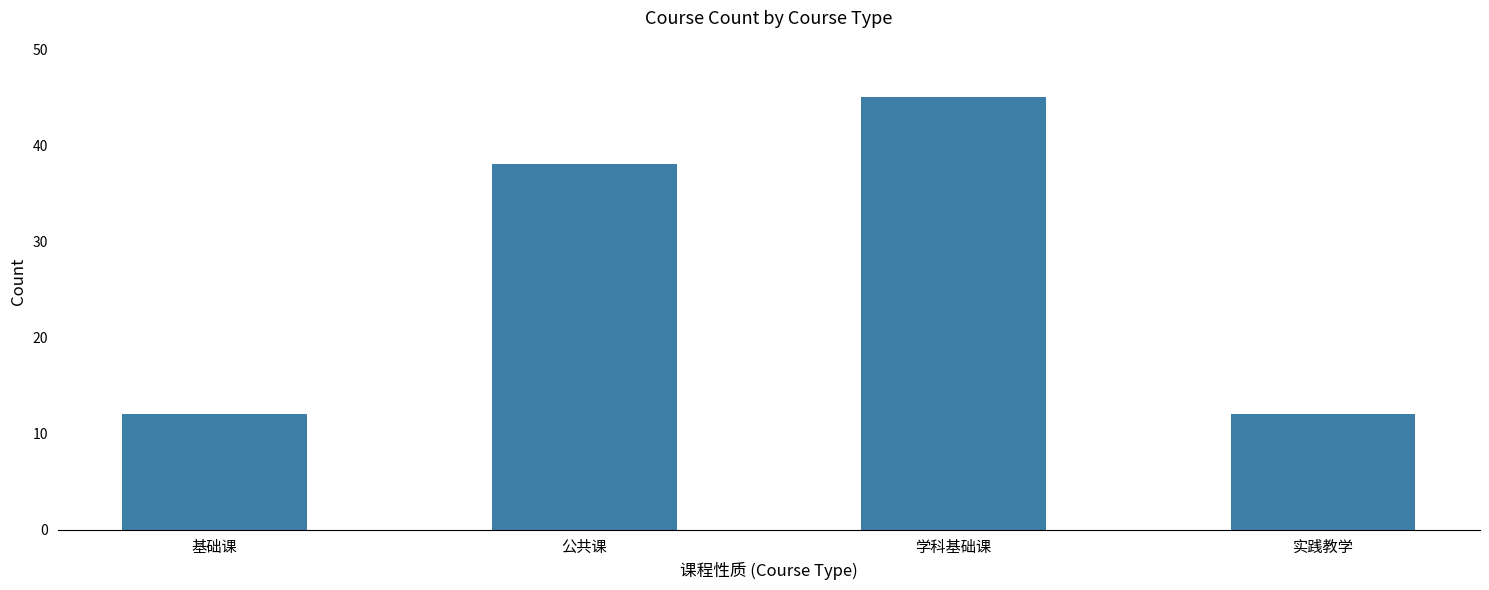

Reading left to right, what are all the values shown in this chart?

12	38	45	12